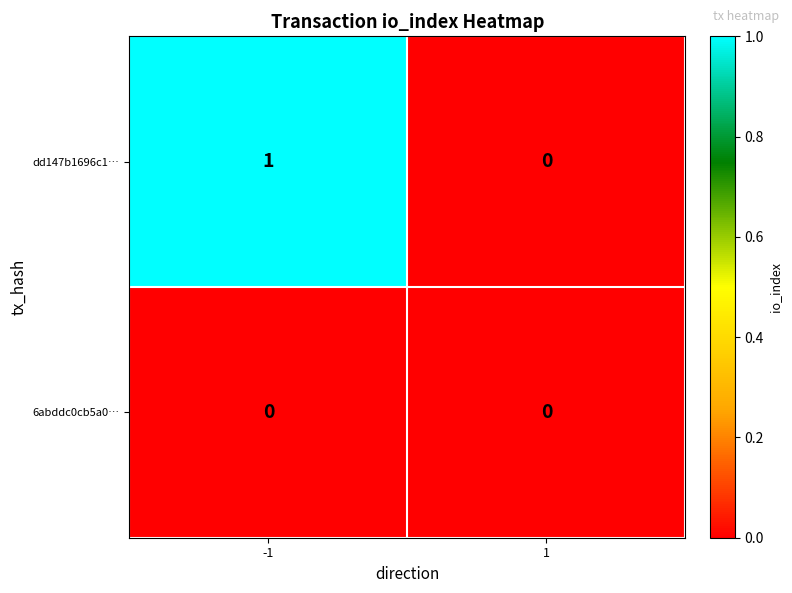

Which series has the largest range (max minus min)?

dd147b1696c1…